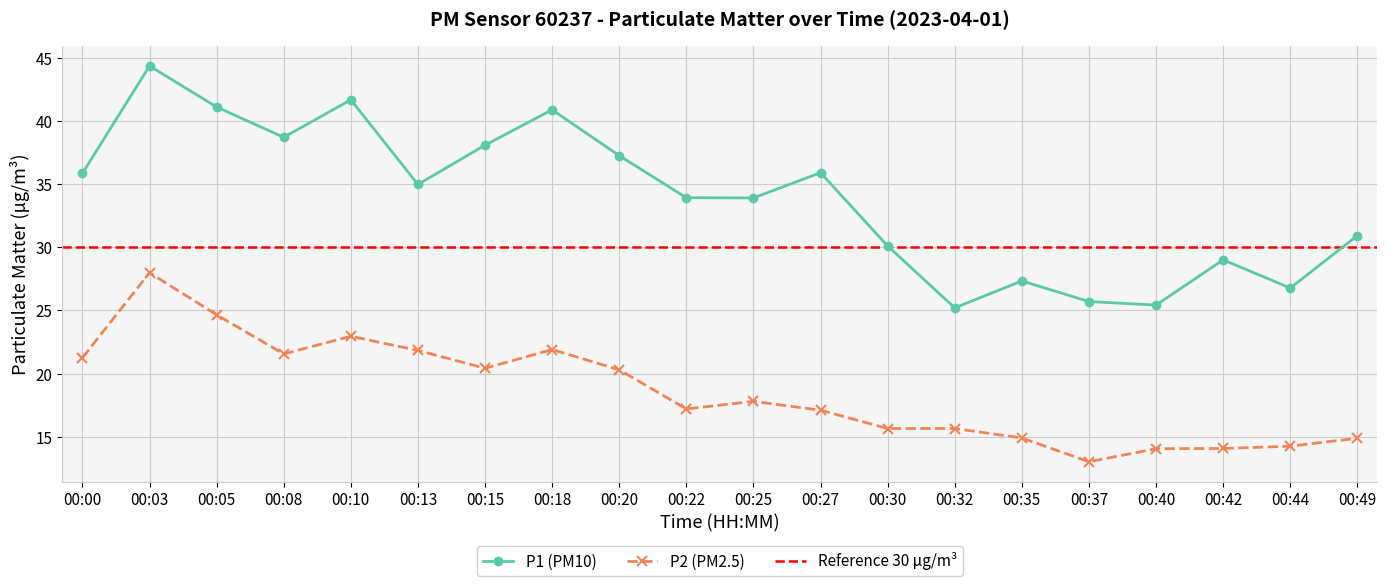

What is the highest value of the P2 series?

28.0